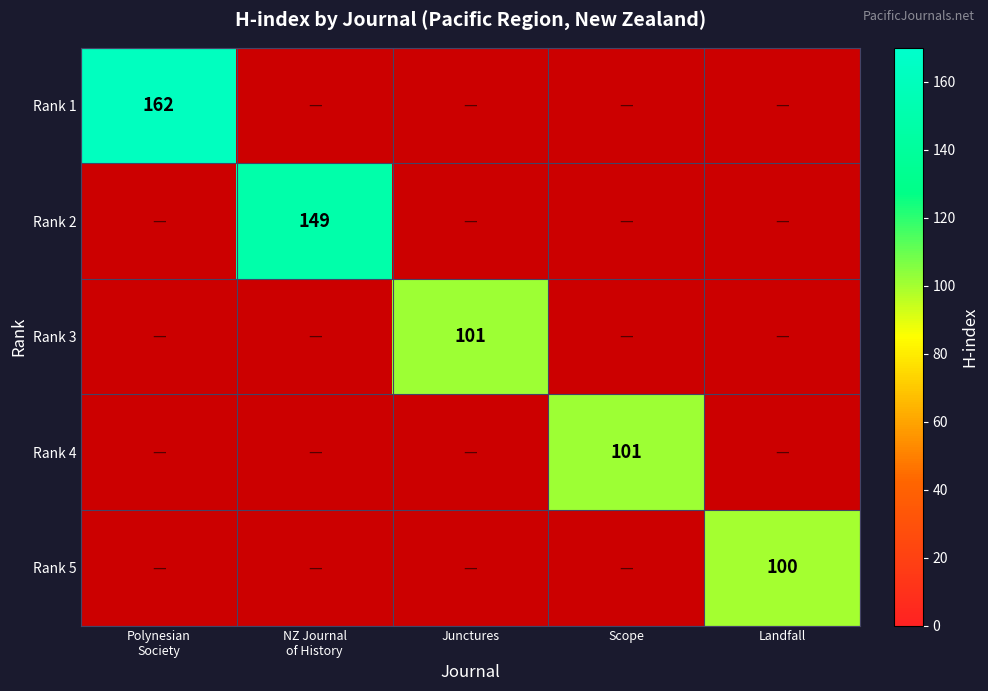

How many distinct data groups are displayed?

5